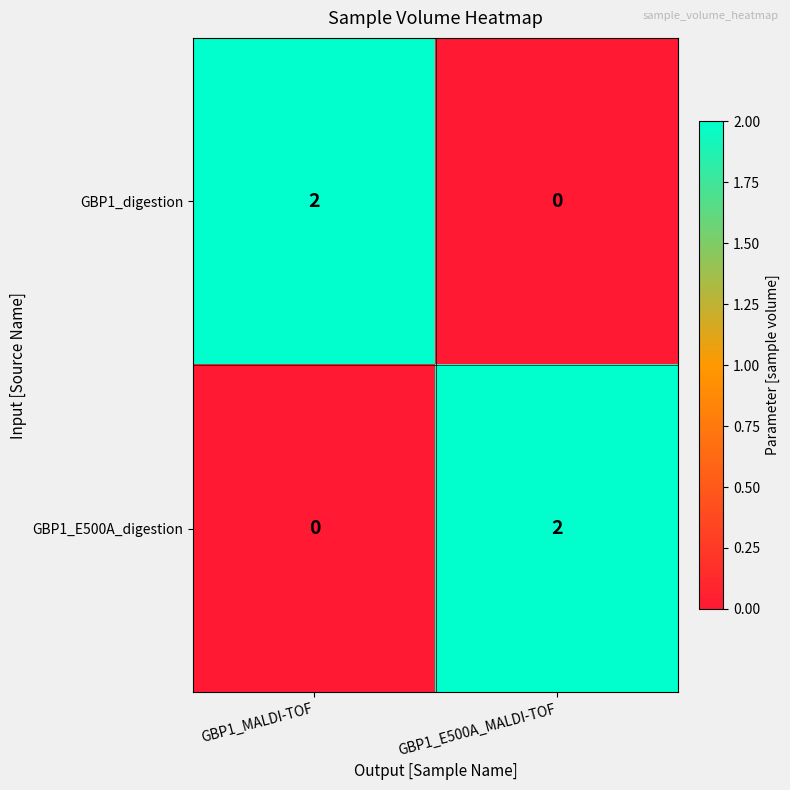

Reading left to right, transcribe all the data shown in this chart.

GBP1_digestion: 2	0
GBP1_E500A_digestion: 0	2